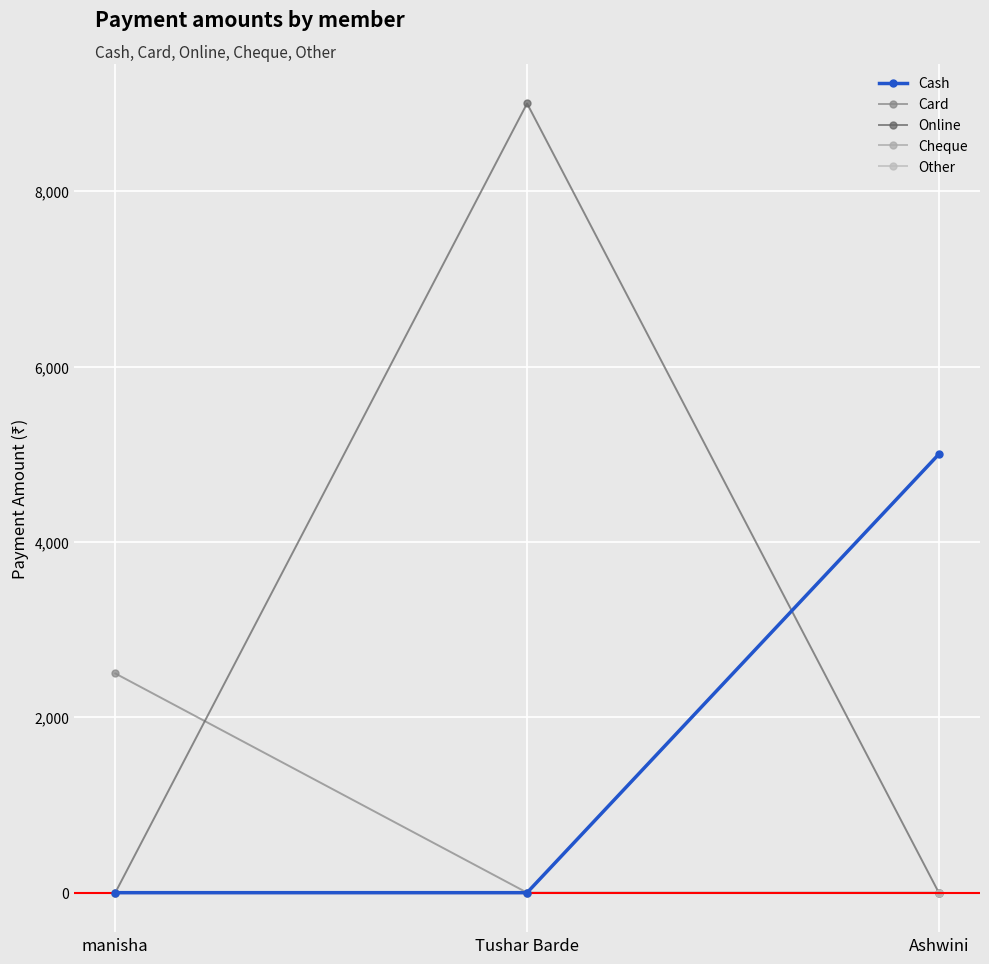

At which category does the chart reach its minimum across all series?

manisha